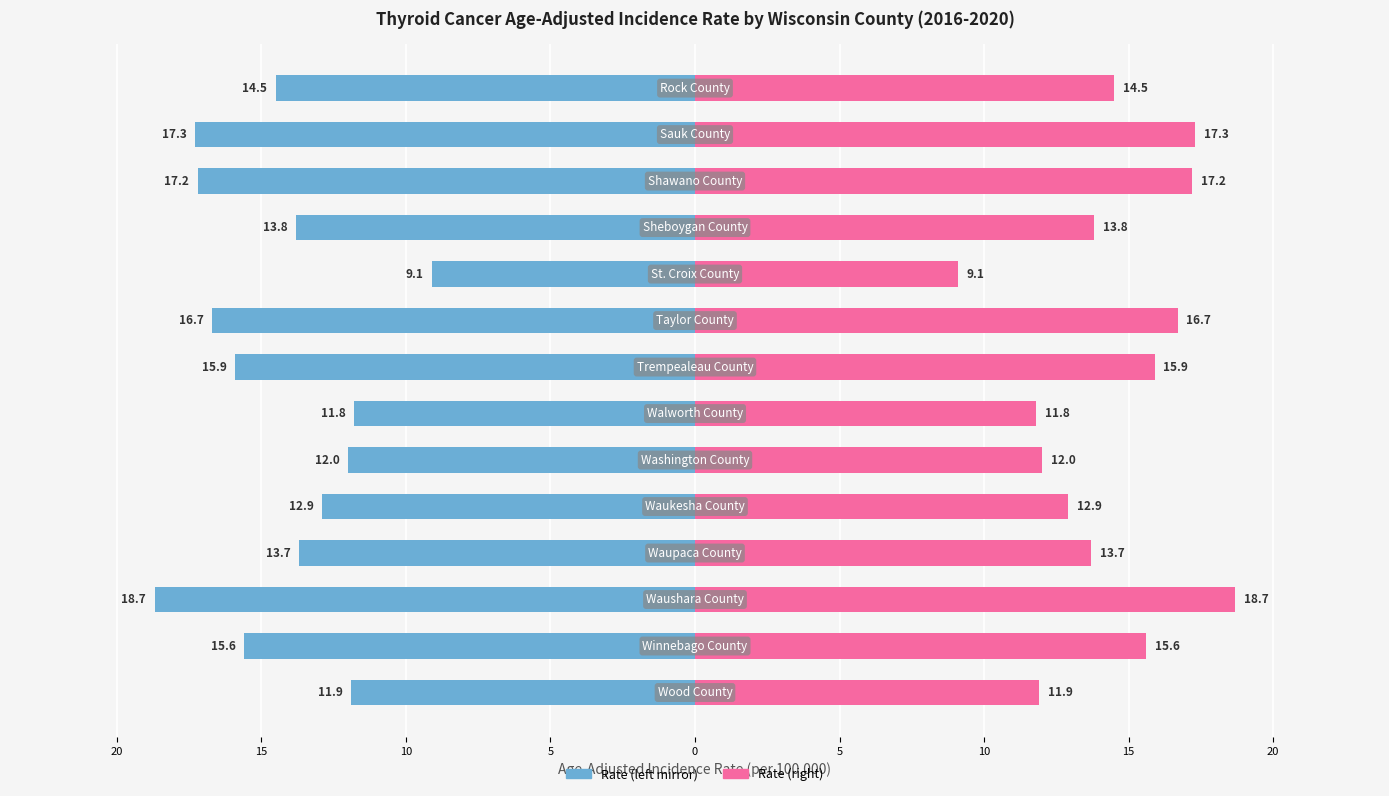

What is the difference between the second highest and second lowest values in the Age-Adjusted Rate (mirrored left) series?

5.5